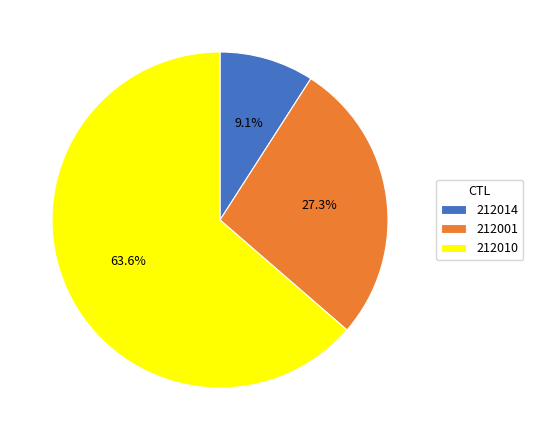

What percentage is NOT represented by 212010?

36.4%